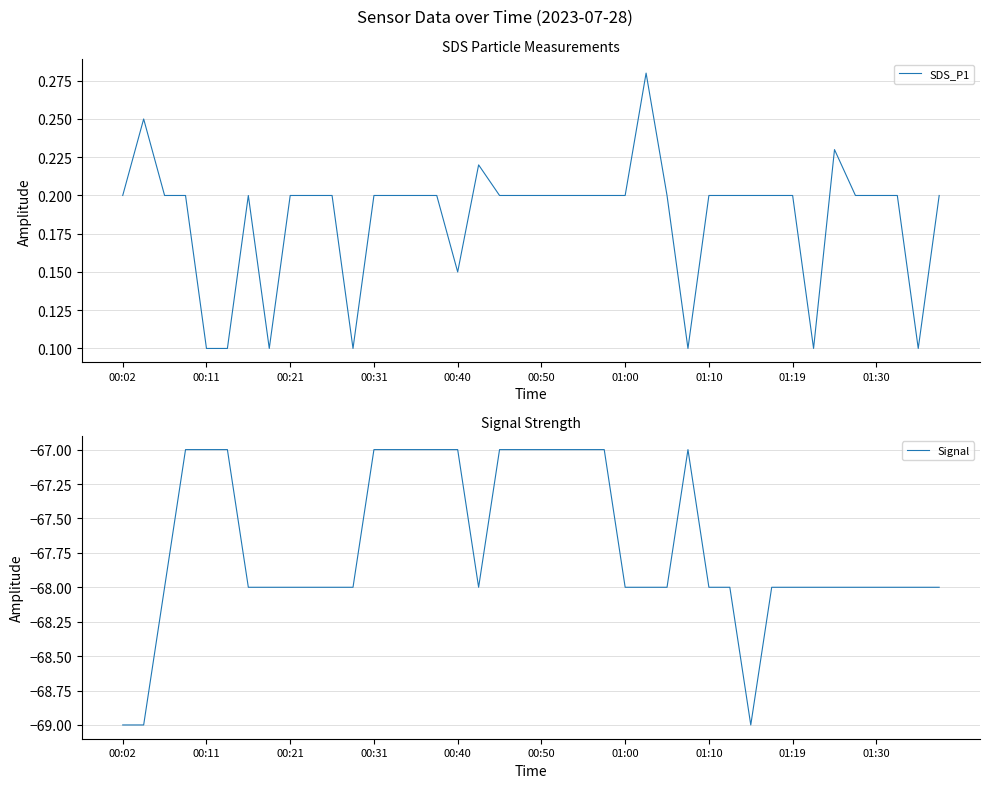

Where is the first local minimum for Signal?

17